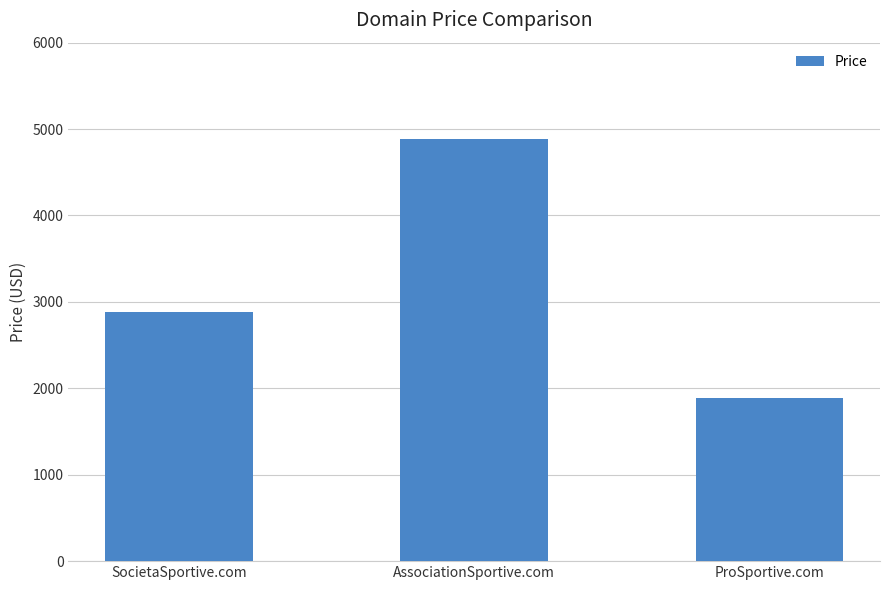

Where is the data nearest to the value 3388?

SocietaSportive.com